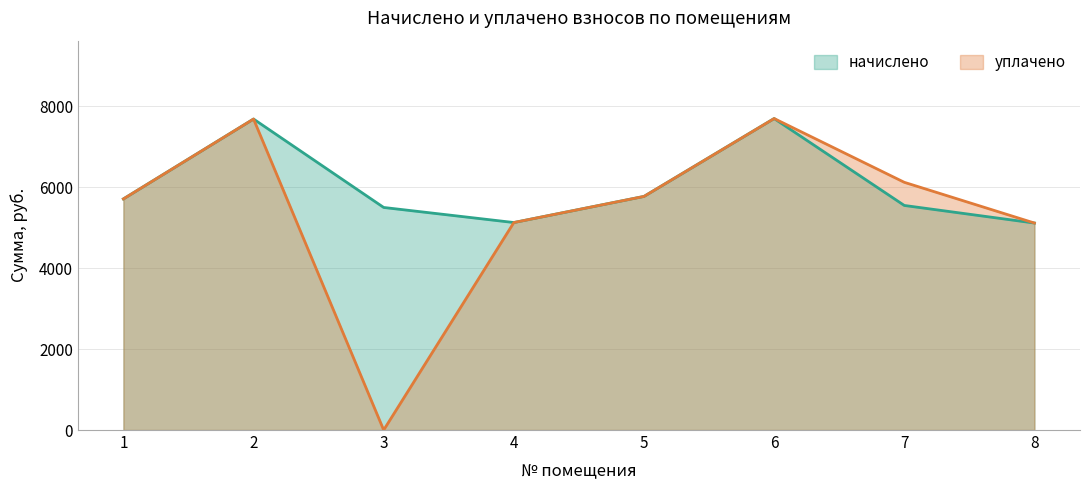

What are all the series names shown in the legend?

начислено, уплачено